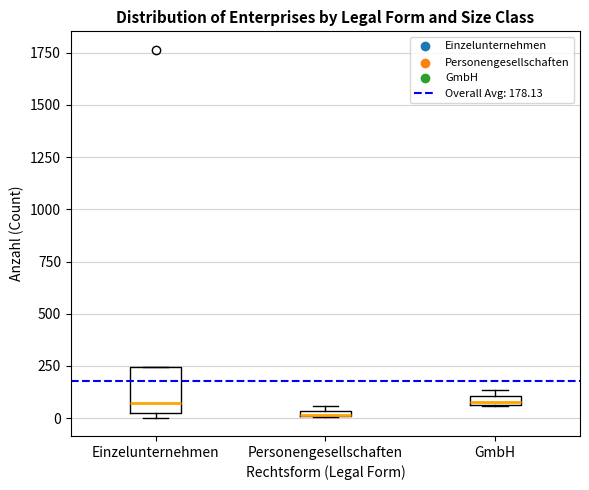

Where does the median line of the box for Einzelunternehmen sit on the y-axis? The values are not printed on the chart, so give them approximately, as read against the axis.

50